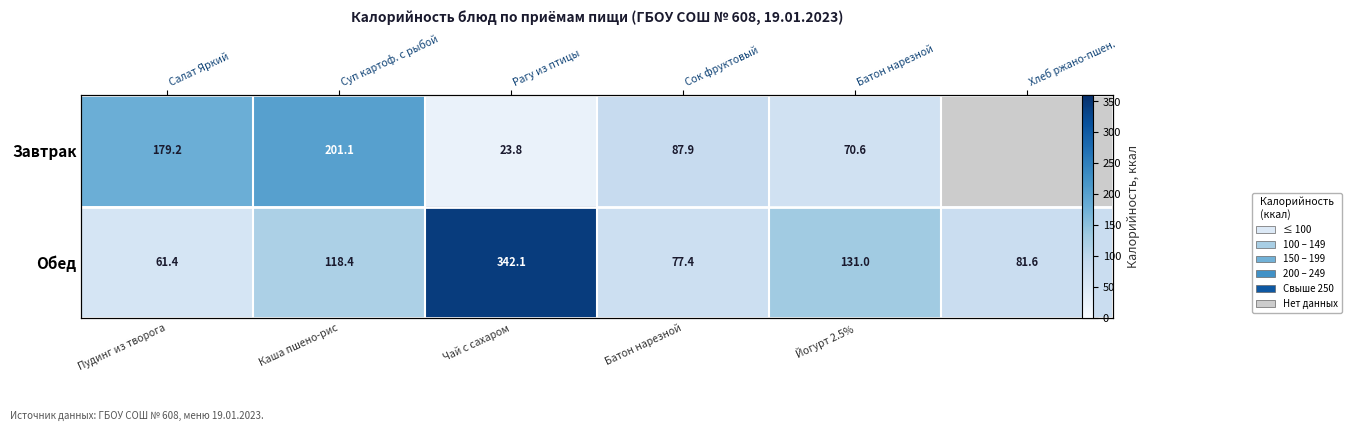

The value of Завтрак at Пудинг из творога is 179.2. True or false?

True